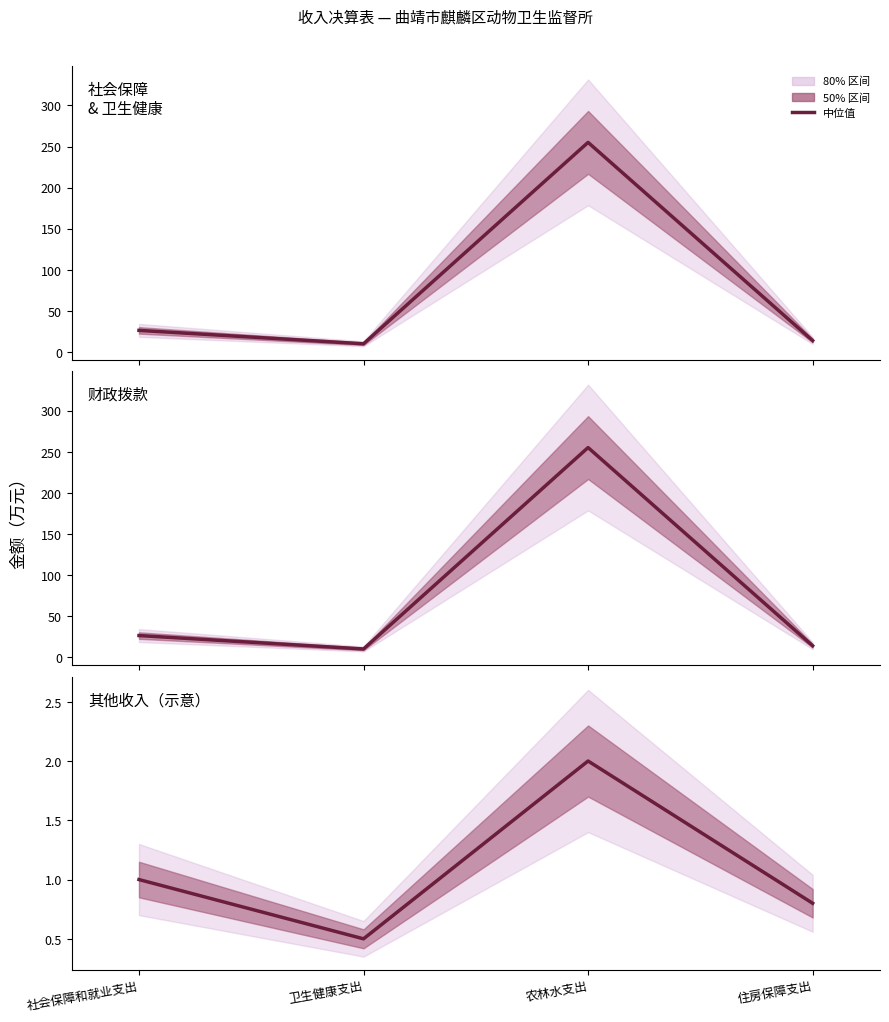

Which series has the widest spread of values?

本年收入合计